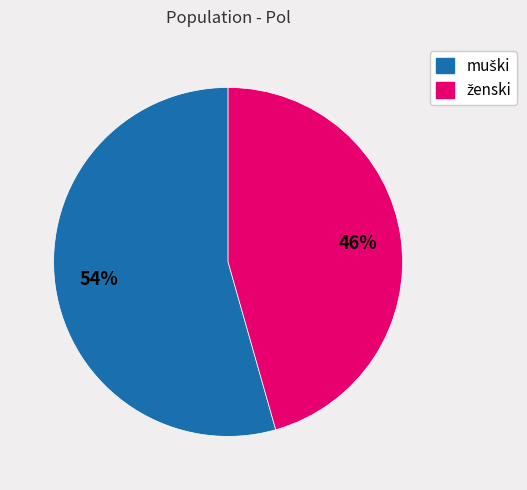

Does any single category account for the majority?

Yes